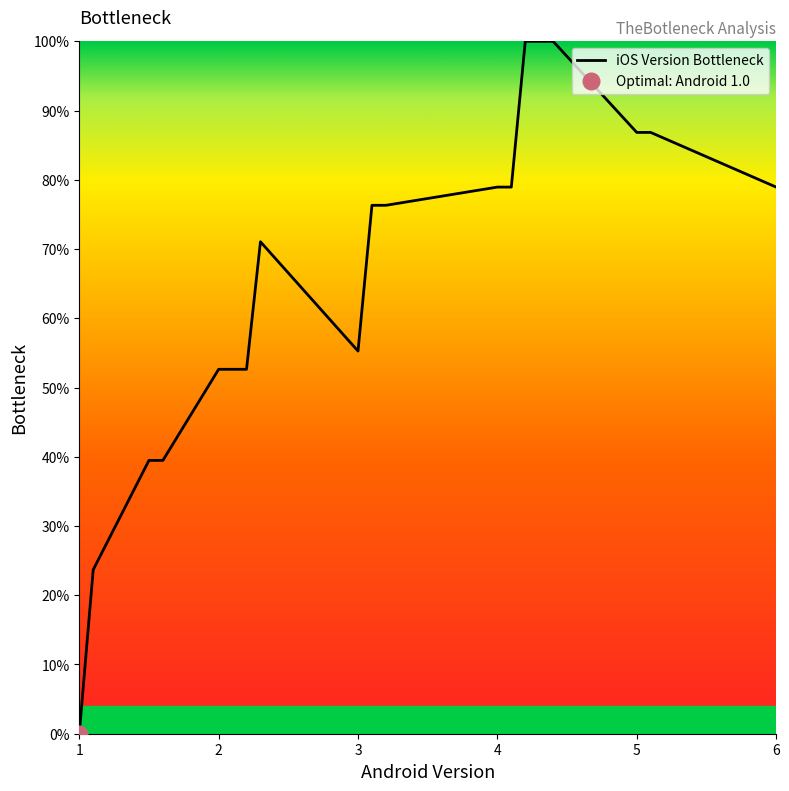

True or false: the data shows 24.5 at 6.

False